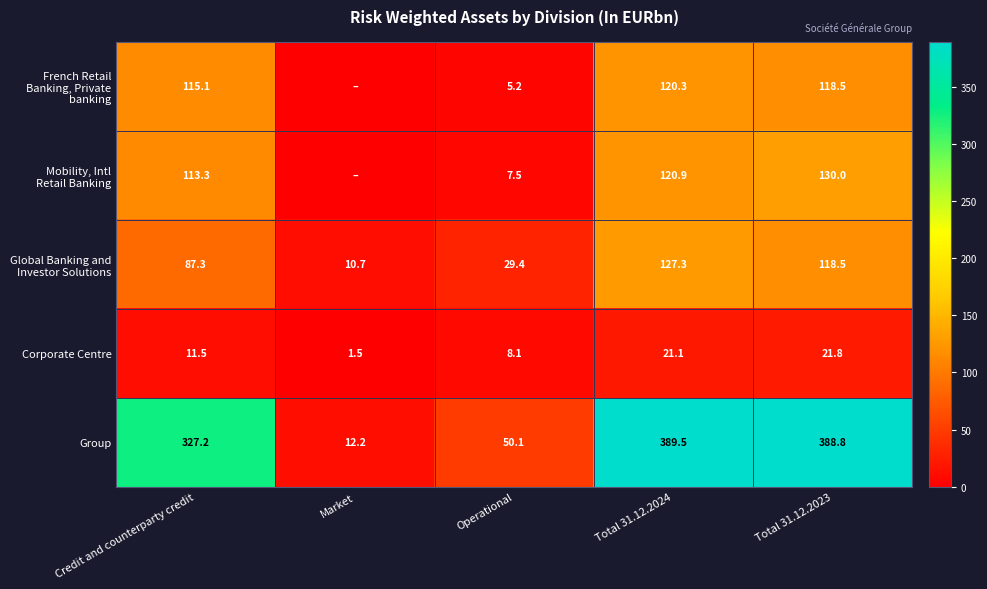

True or false: Corporate Centre has a value of 18.1 at Credit and counterparty credit.

False